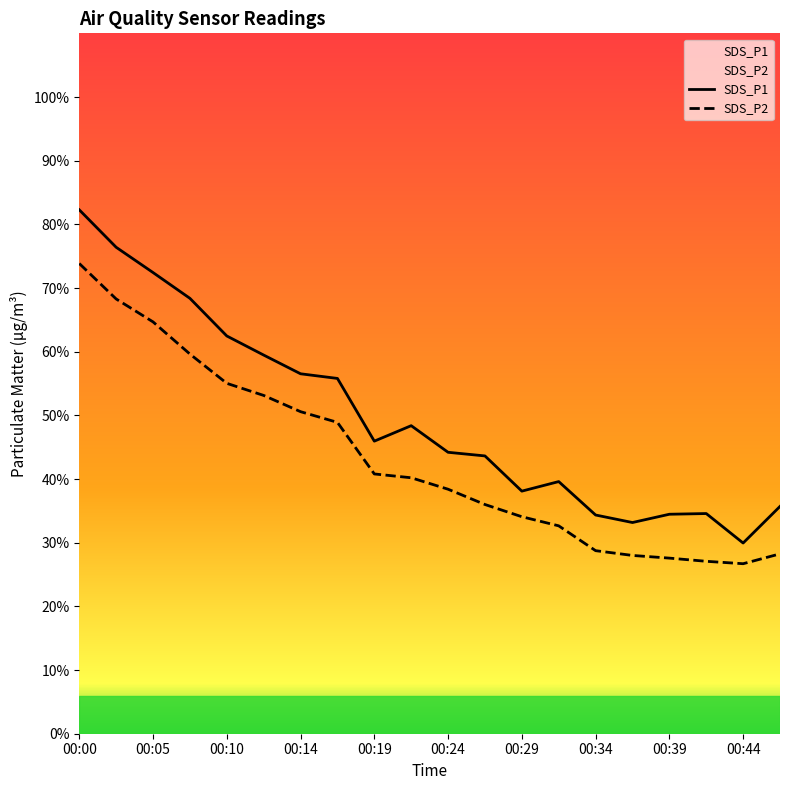

What is the value of the SDS_P1 point at the 16th from the left?

33.2